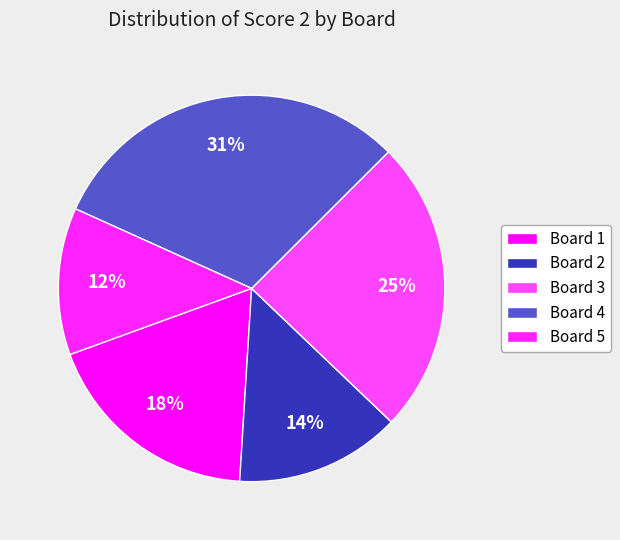

What is the smallest slice in the pie chart?

Board 5